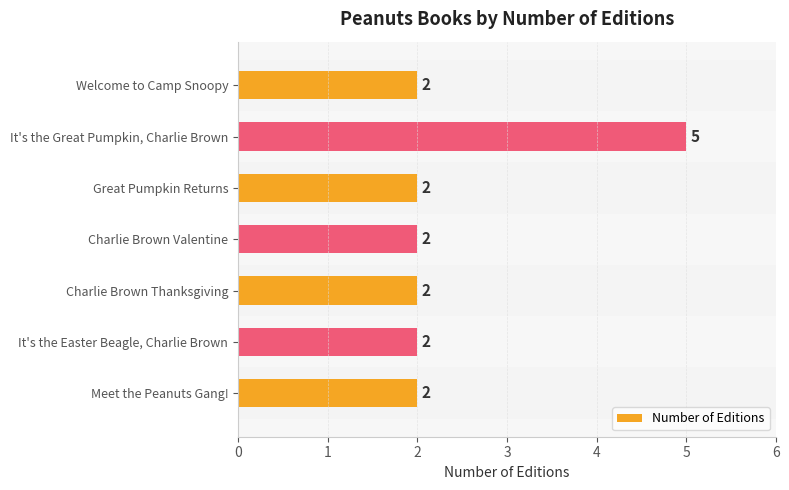

At which category does the chart reach its peak across all series?

It's the Great Pumpkin, Charlie Brown